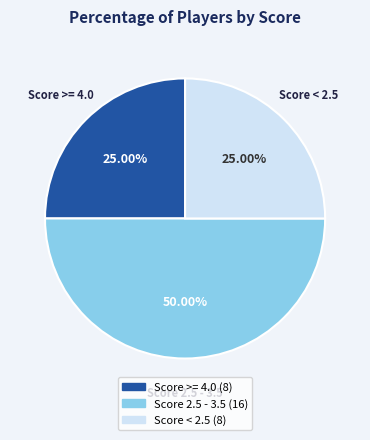

How many slices are in this pie chart?

3